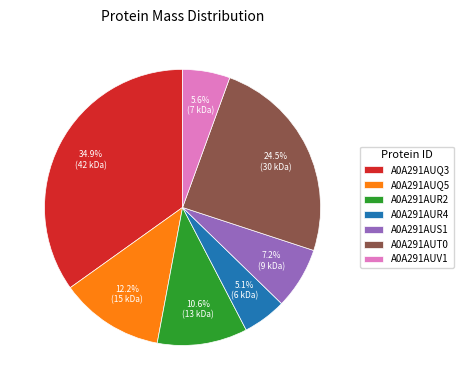

To the nearest percent, what is the difference between the A0A291AUQ5 and A0A291AUT0 slice percentages?

12%